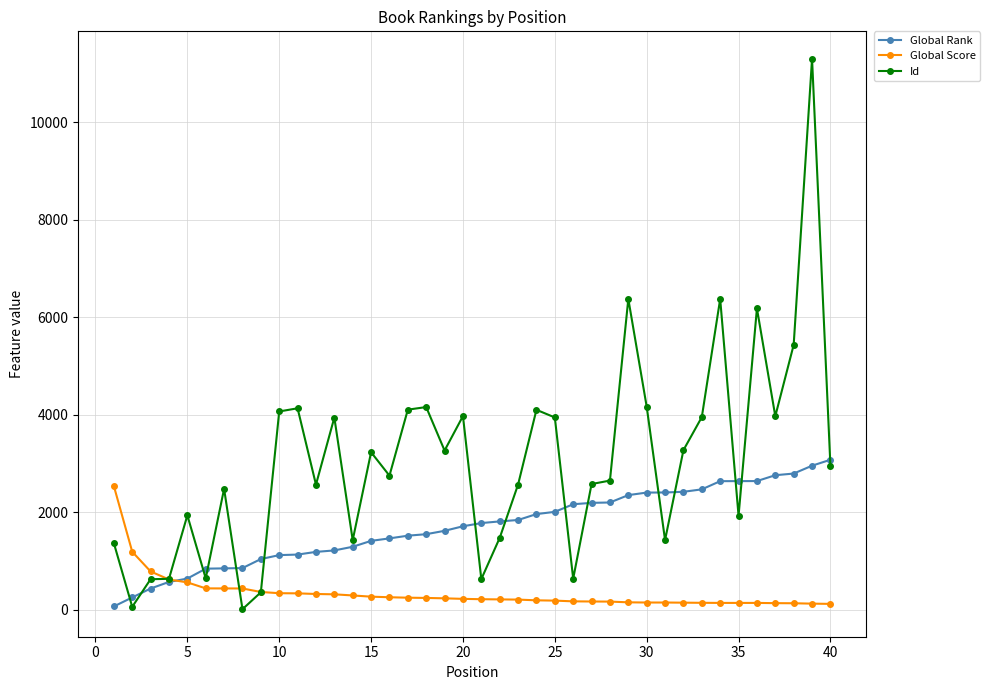

What is the difference between the maximum and minimum values in the Global Rank series?

3007